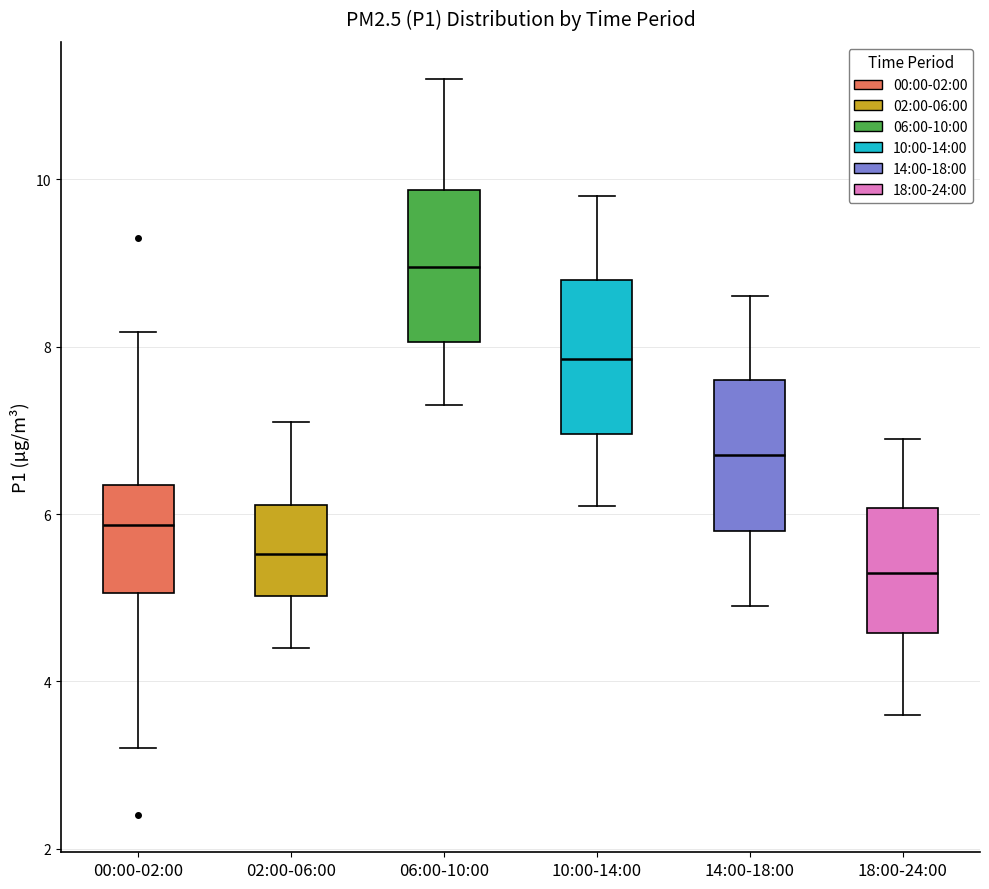

Which box has the lowest median line?

18:00-24:00